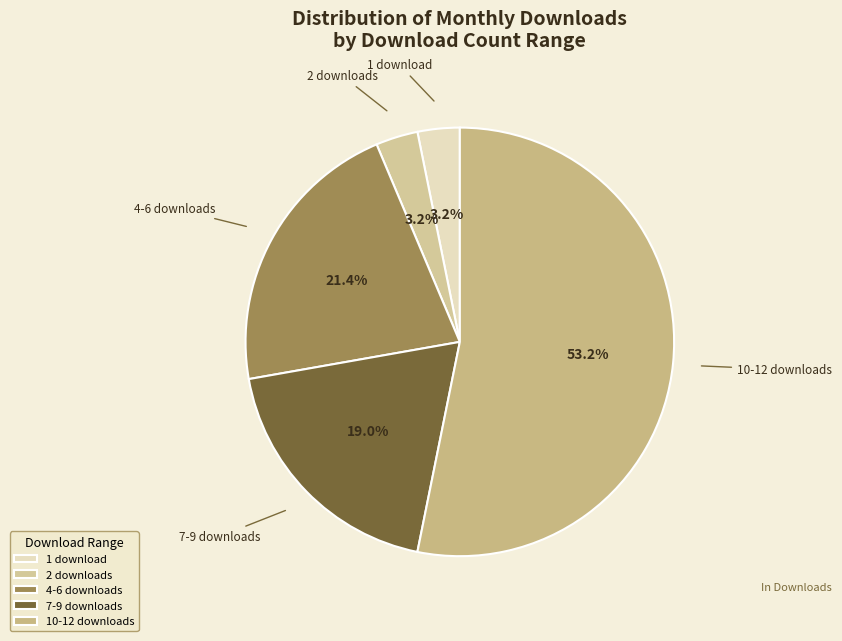

How many segments does this pie chart have?

5